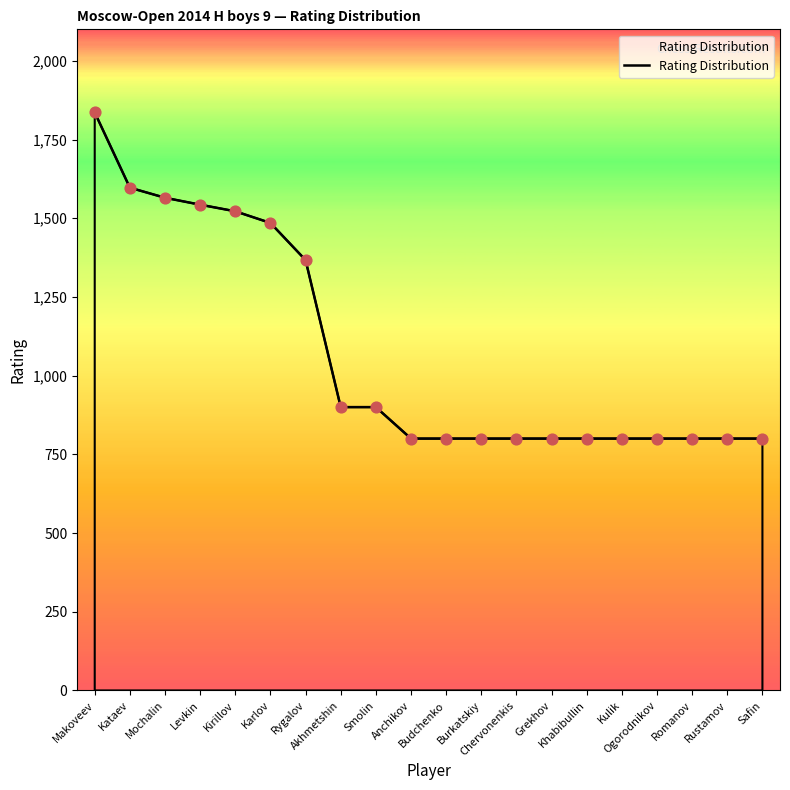

Between Kirillov and Kulik, which is larger?

Kirillov